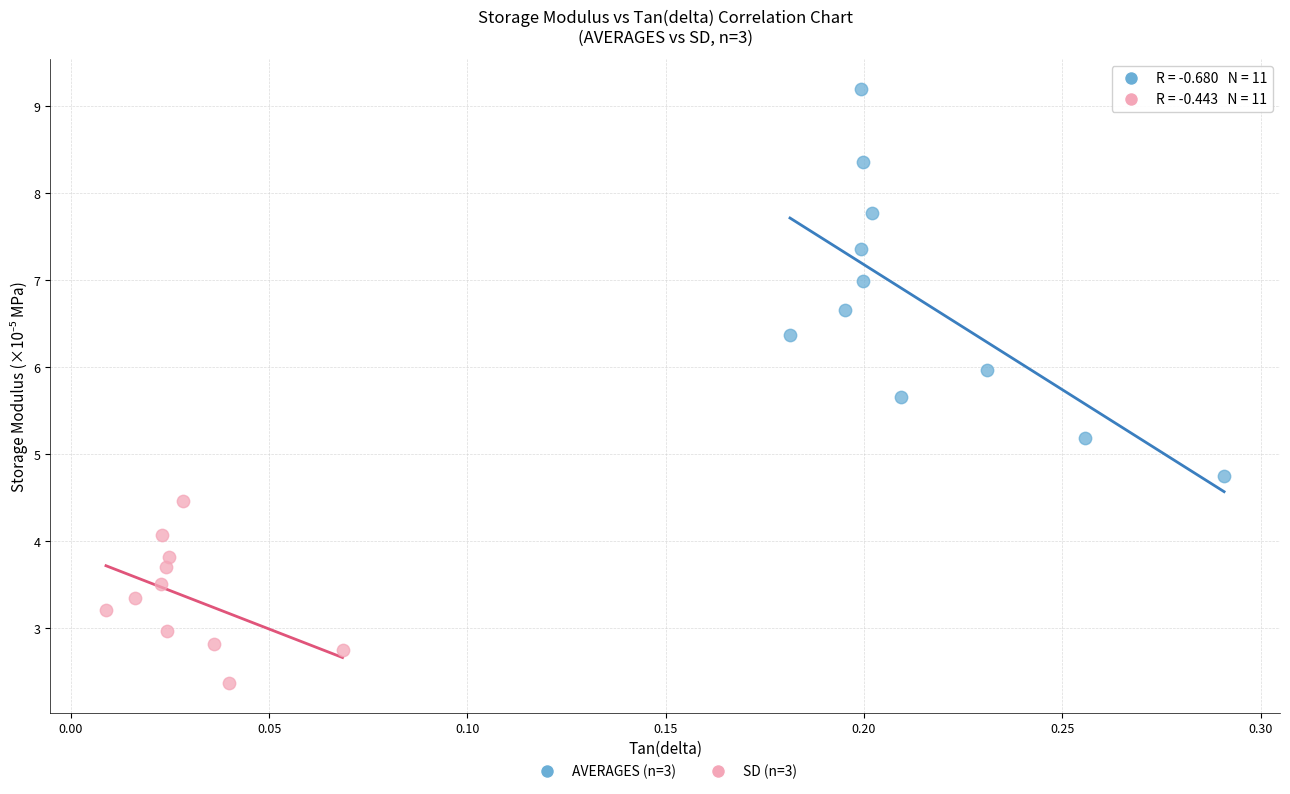

Which series contains the highest Y value?

AVERAGES (n=3)